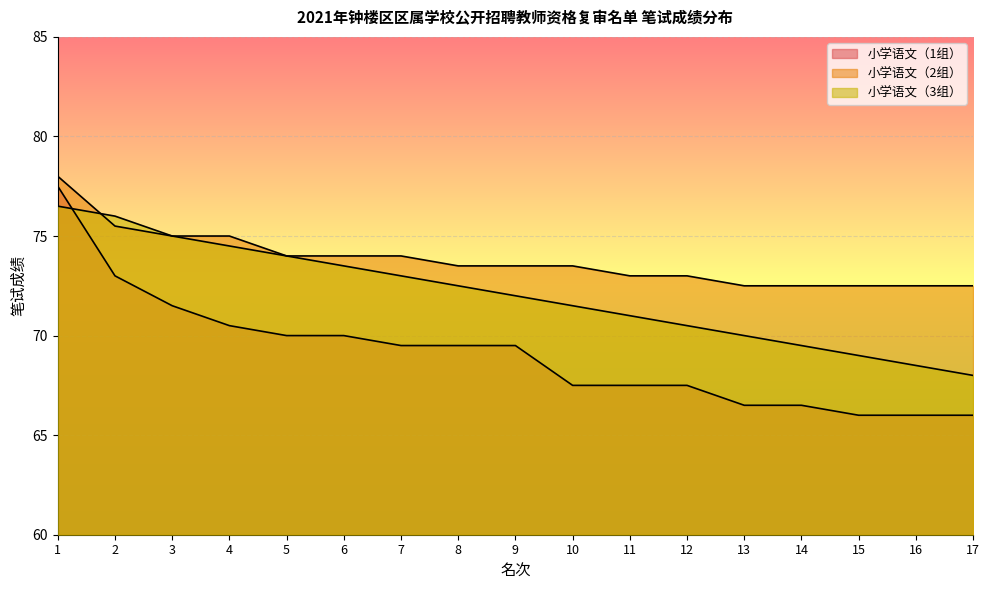

Which series has the largest range (max minus min)?

小学语文（1组）